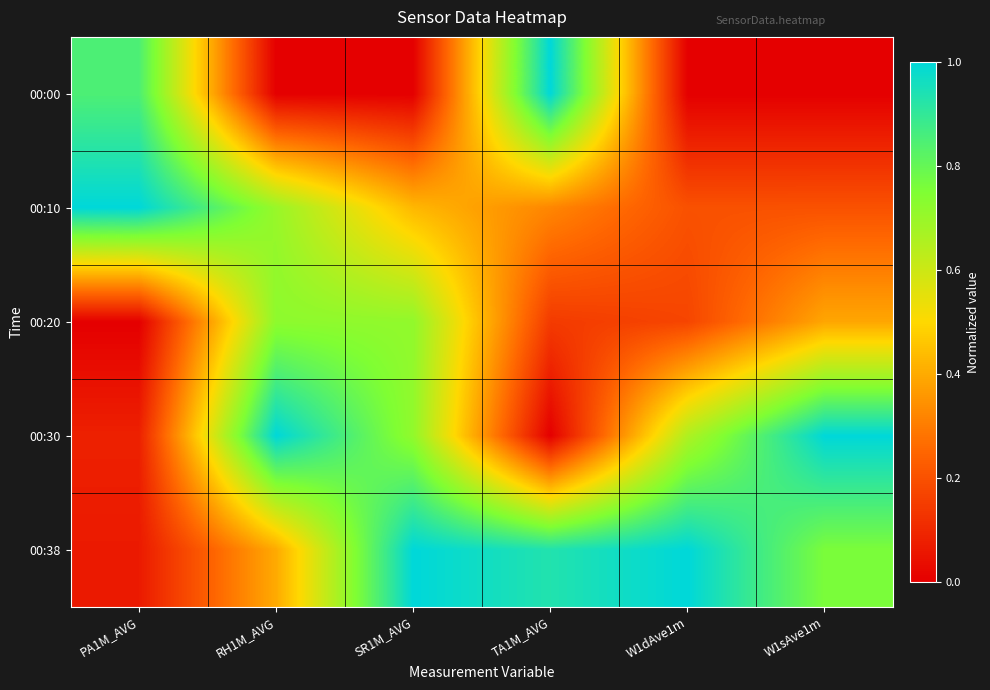

Rank the series by their maximum value, from highest to lowest.

00:00, 00:10, 00:30, 00:38, 00:20